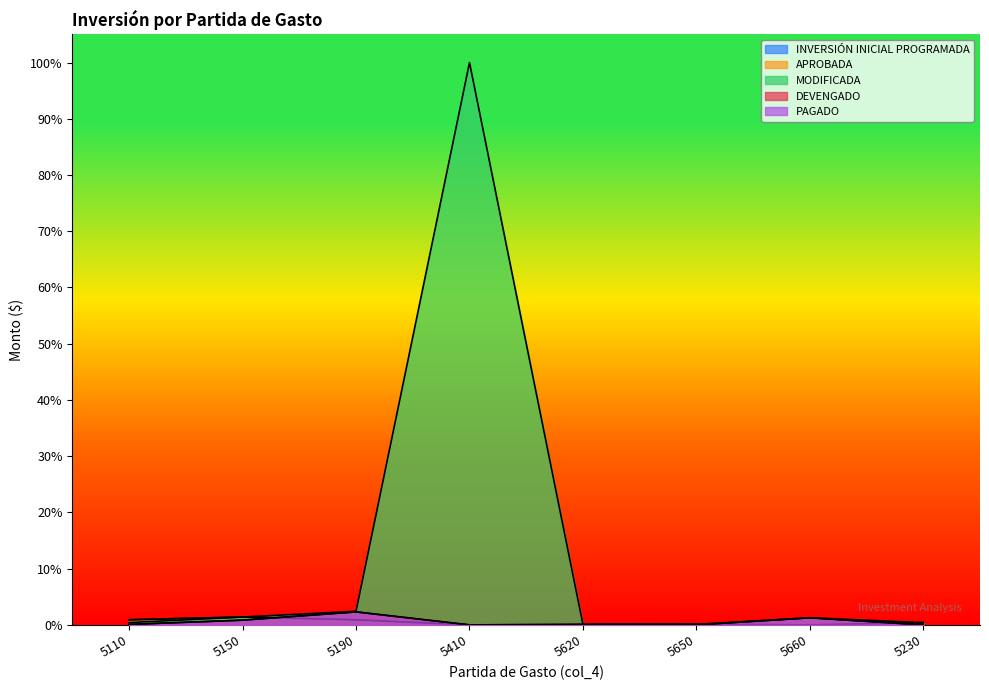

Where is the first local maximum for INVERSIÓN INICIAL PROGRAMADA?

5150